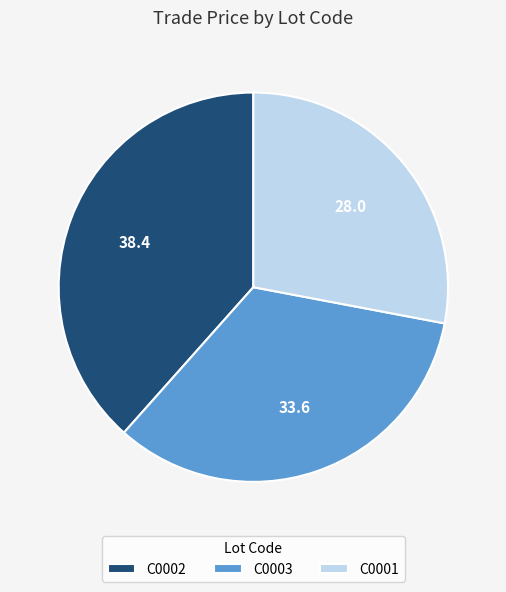

Approximately how many times larger is the value at C0002 compared to C0003?

1.1